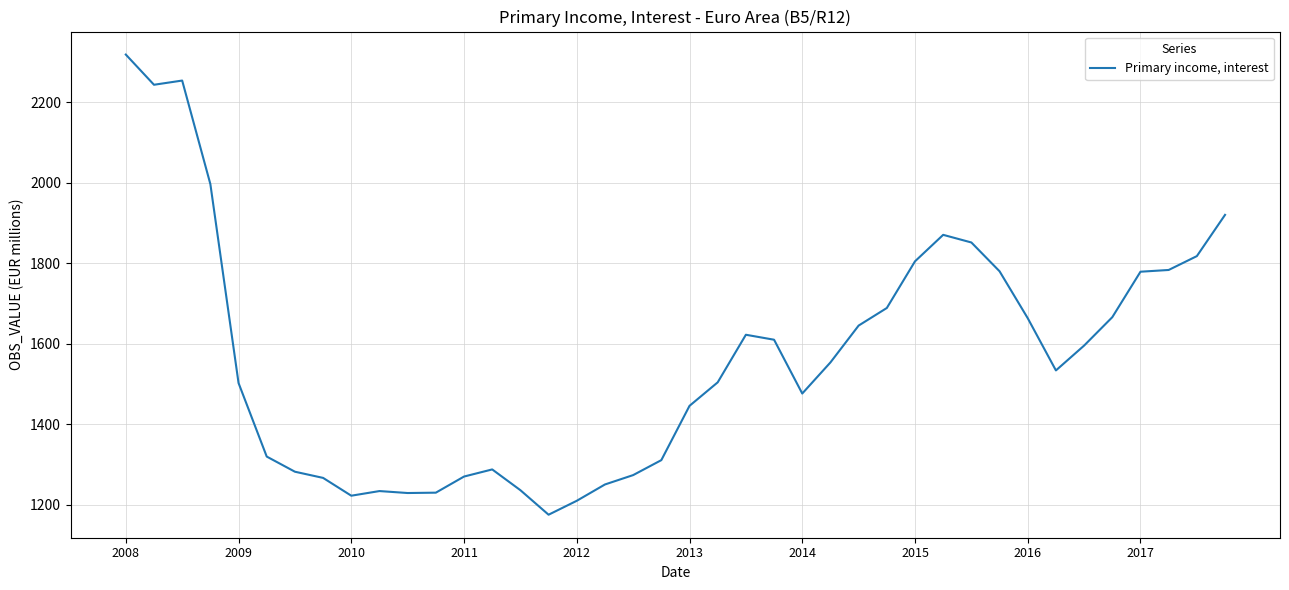

What is the minimum value shown in the chart?

1175.8